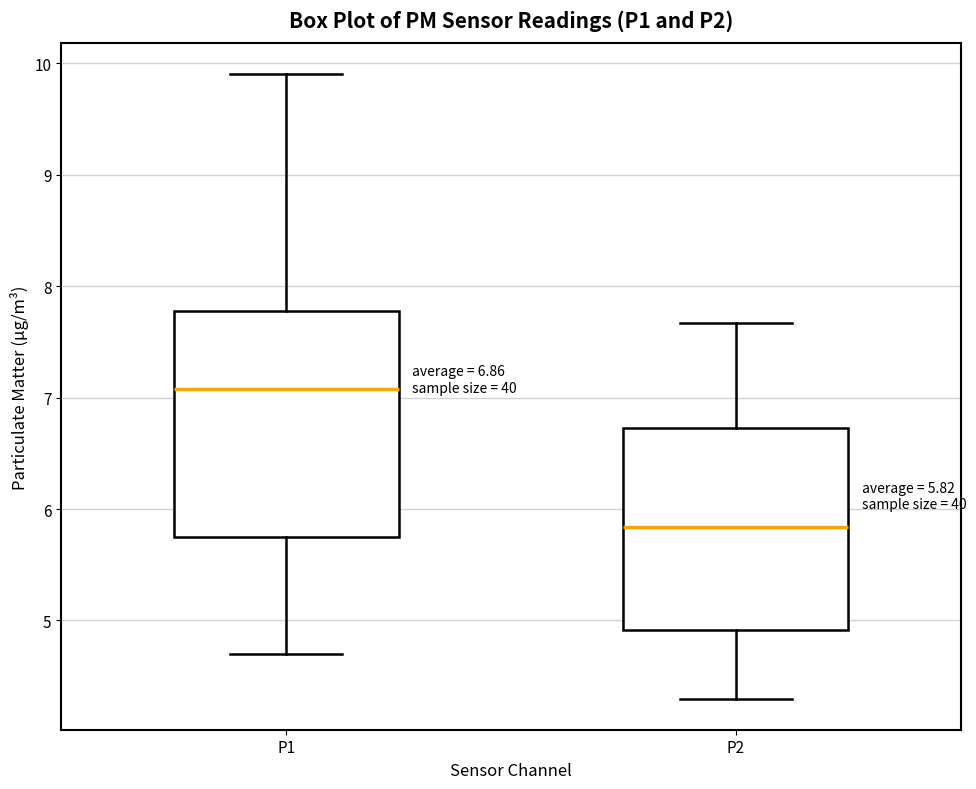

Which box has the lowest median line?

P2